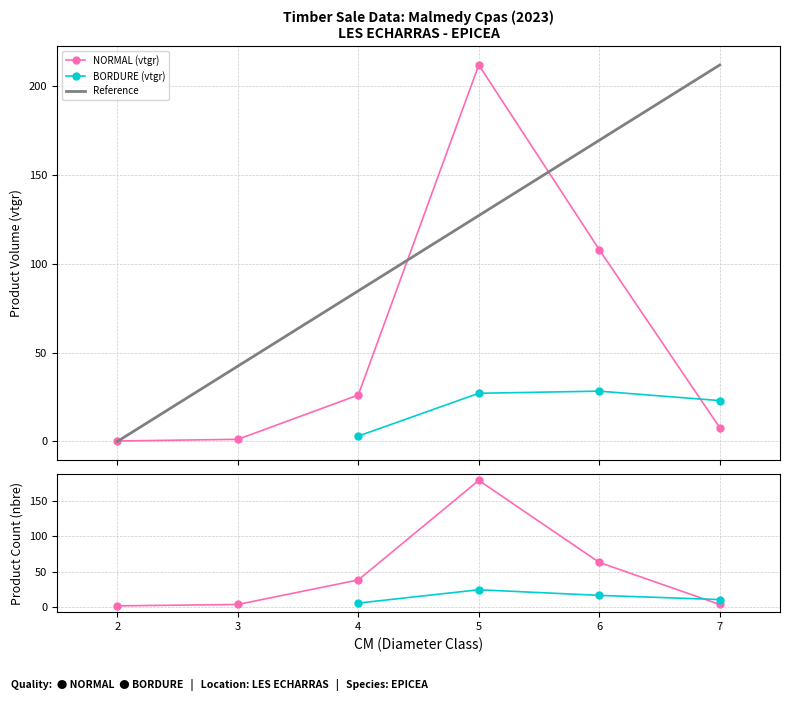

What is the value of the cm point at the 3rd from the left?

4.0